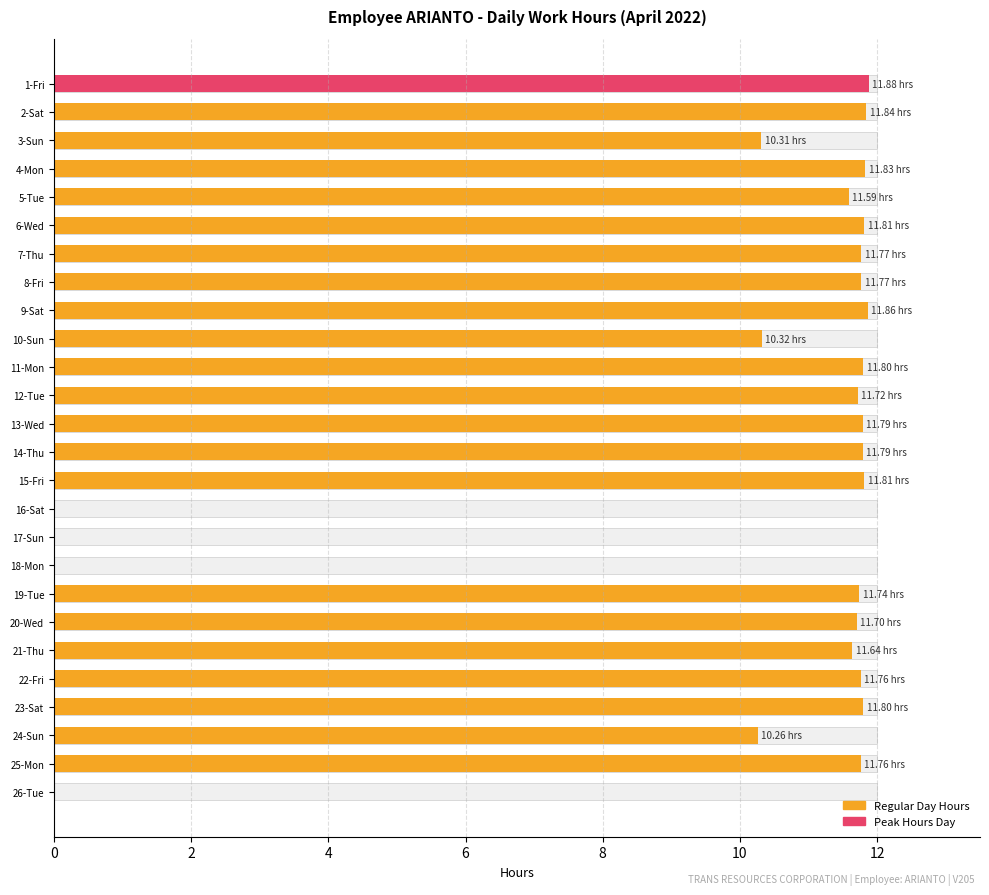

The chart shows a value of 3.4 at 7-Thu. True or false?

False